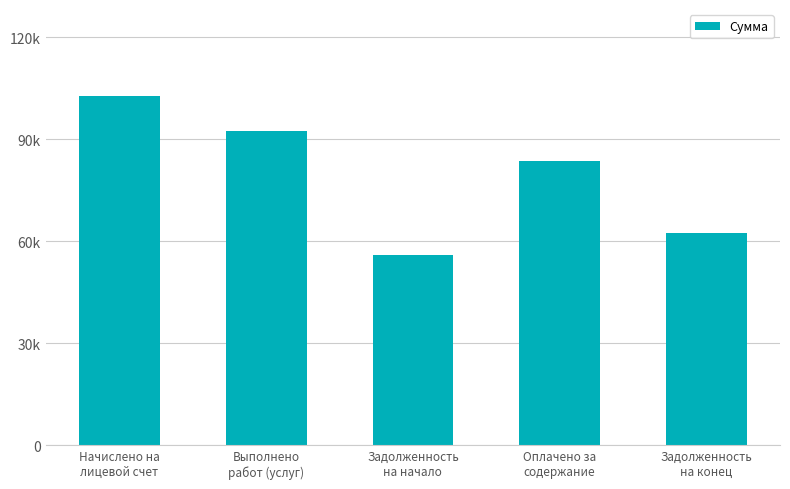

What is the ratio of the value at Оплачено за
содержание to the value at Задолженность
на конец?

1.3